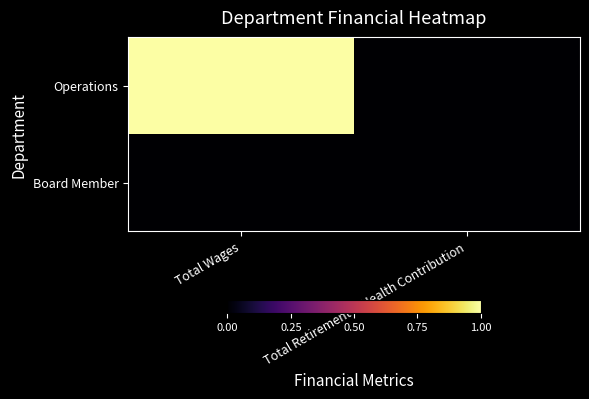

At how many categories does at least one series exceed 0?

1